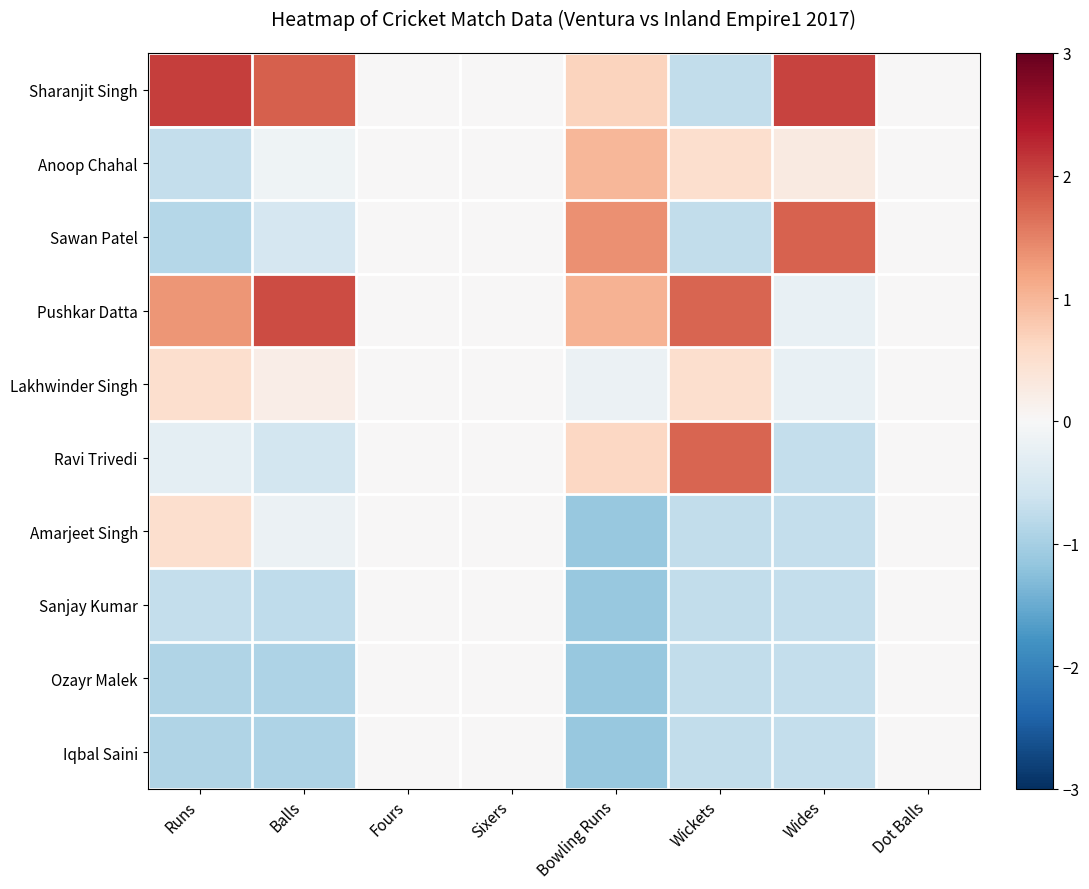

At which category is the sum across all series the highest?

Wickets